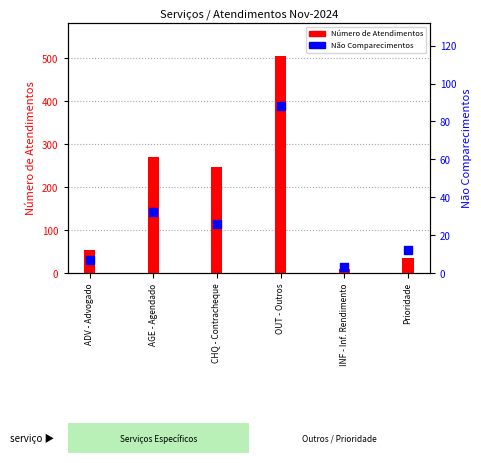

Which series reaches the minimum Y coordinate?

Não Comparecimentos